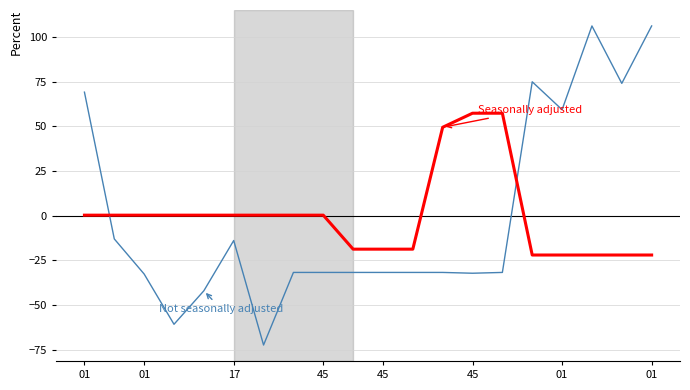

What is the minimum value shown in the chart?

-72.3